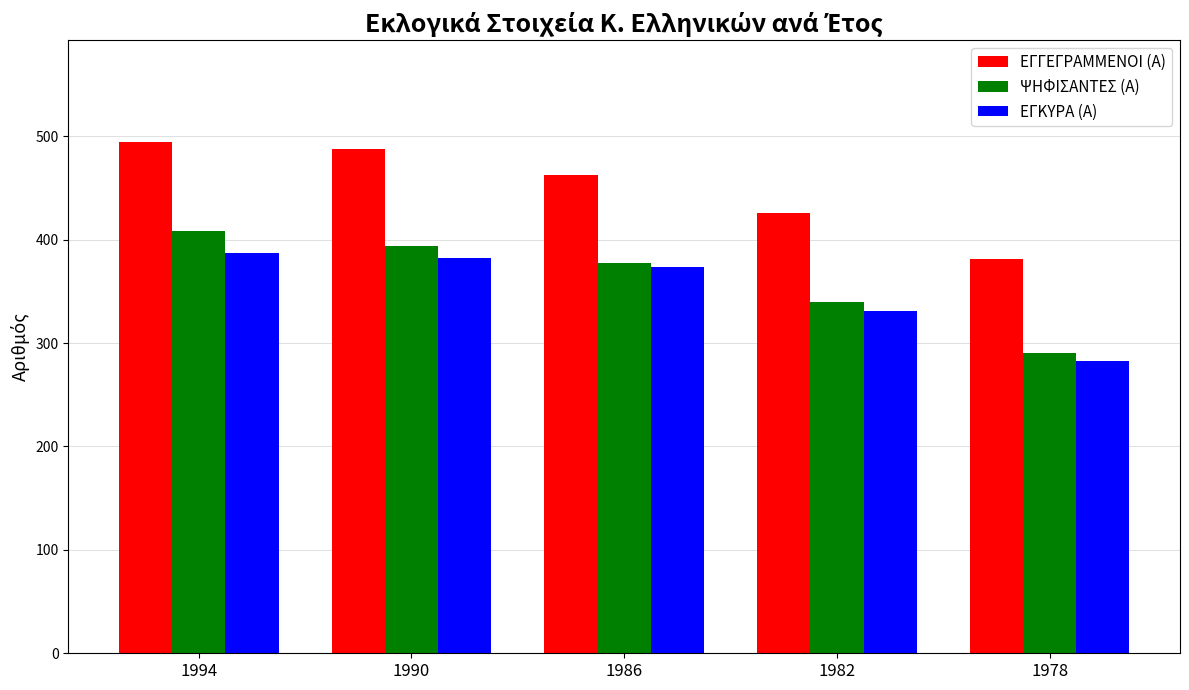

What is the maximum value for ΕΓΚΥΡΑ (Α)?

387